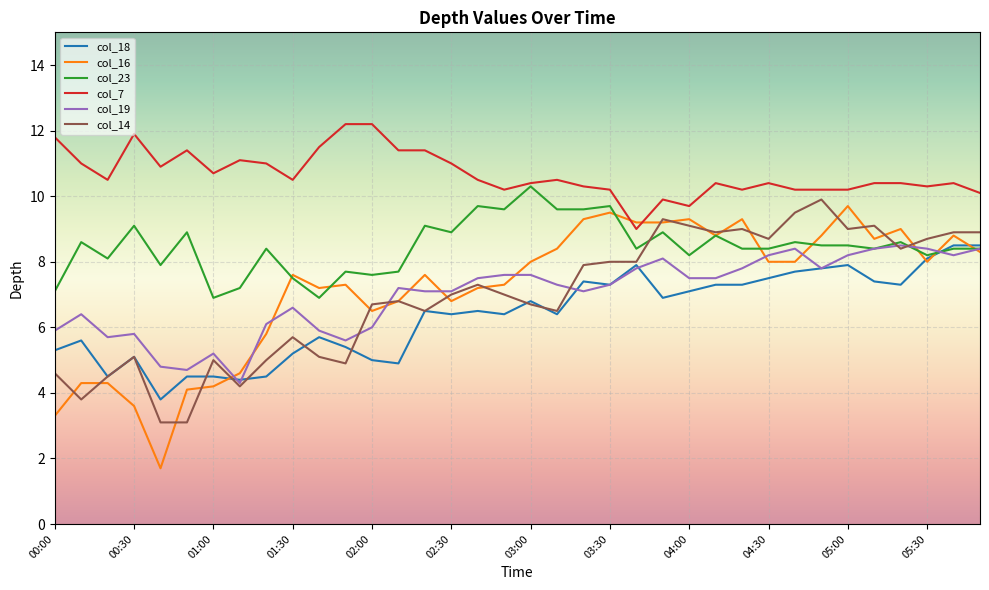

At how many categories does at least one series exceed 10?

33